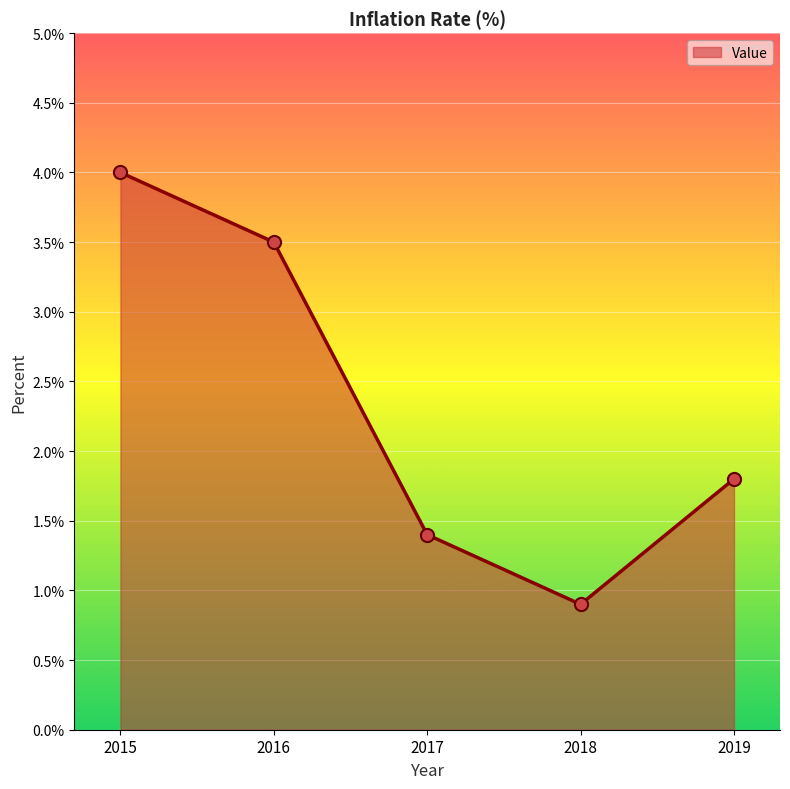

Between 2019 and 2018, which is larger?

2019